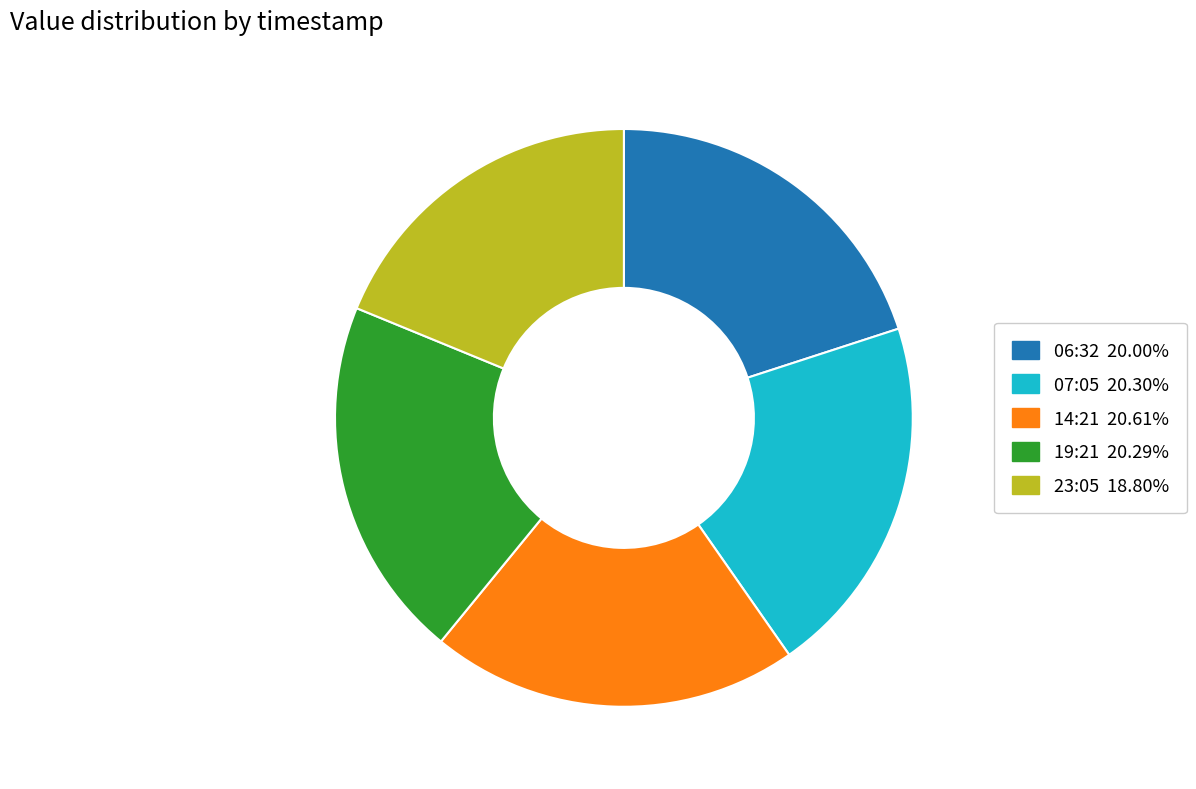

Is there a majority slice in this chart?

No